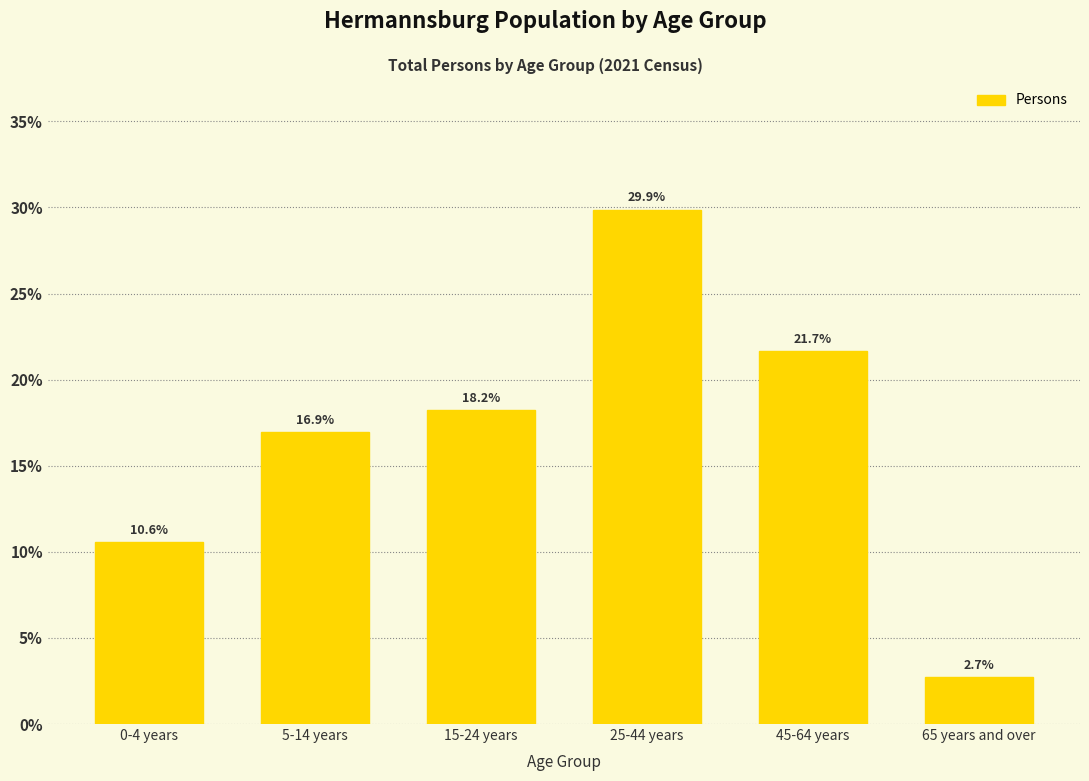

Reading right to left, extract all data points from this chart.

2.7	21.7	29.9	18.2	16.9	10.6